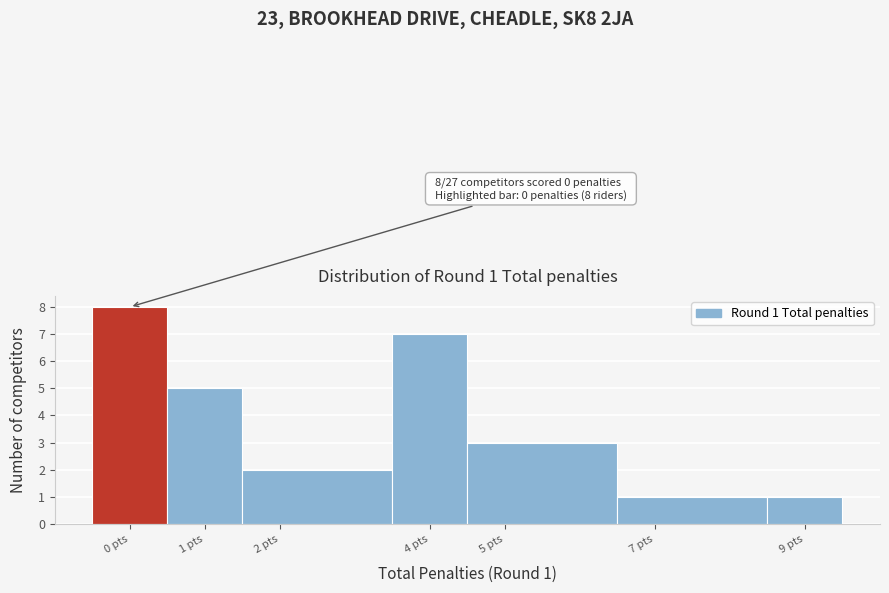

Which range on the x-axis has the tallest bar?

-0.5 to 0.5